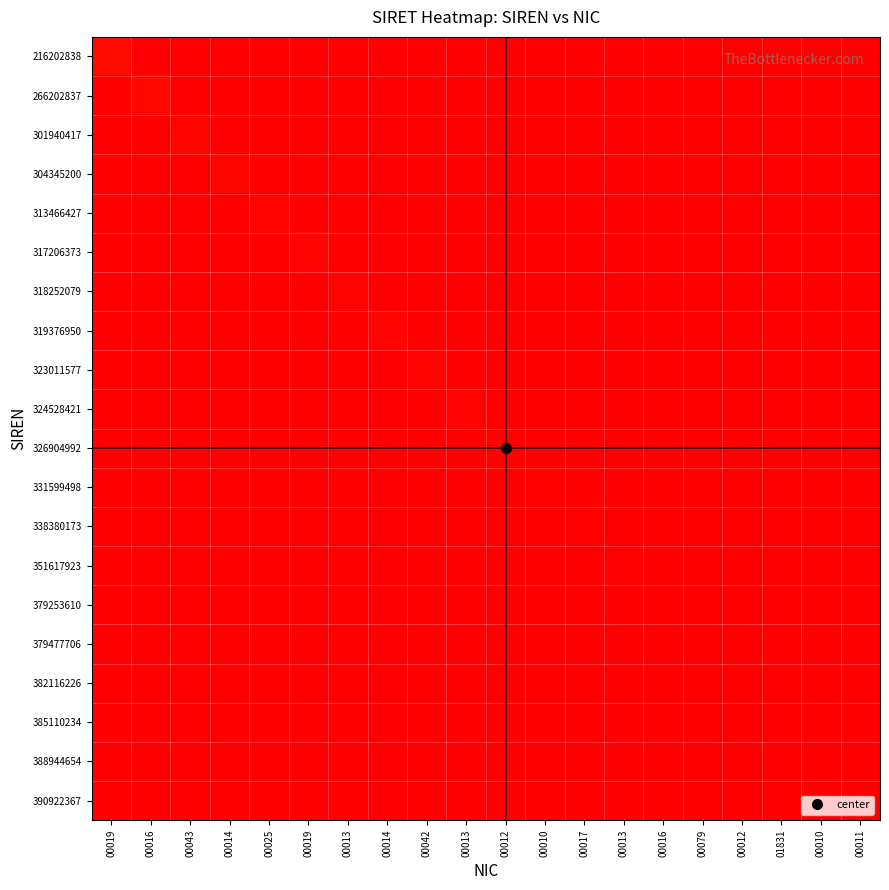

What is the spread (max minus min) of values at 00017?

13.5